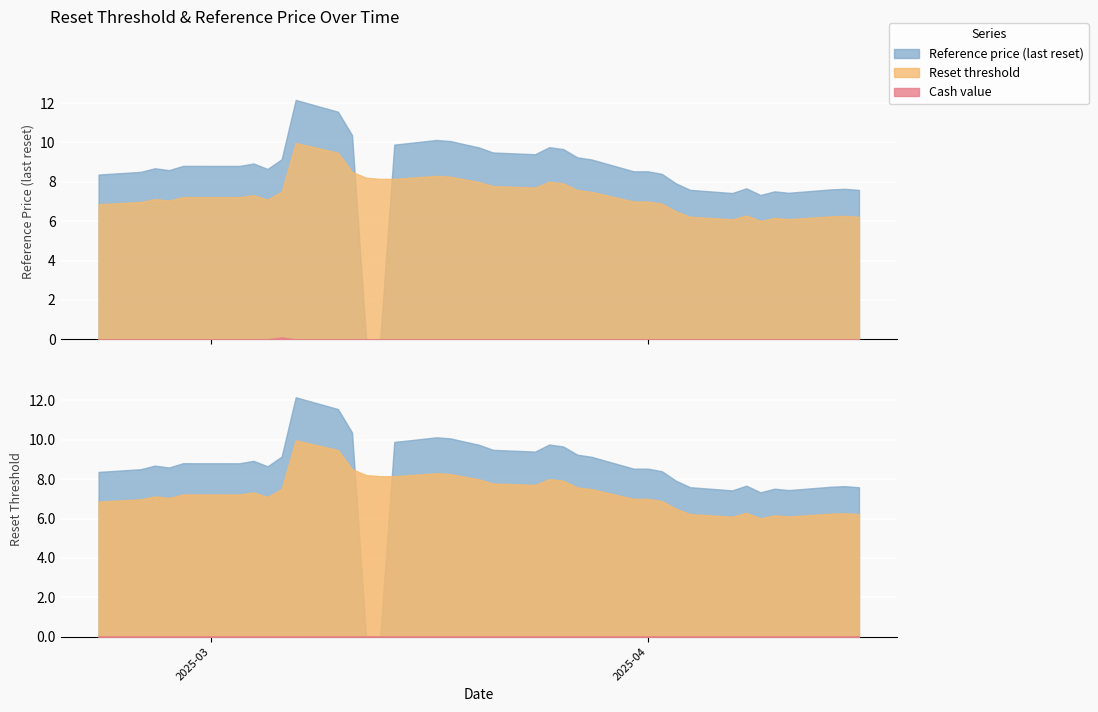

What is the label of the 18th point from the right?

2025-03-18